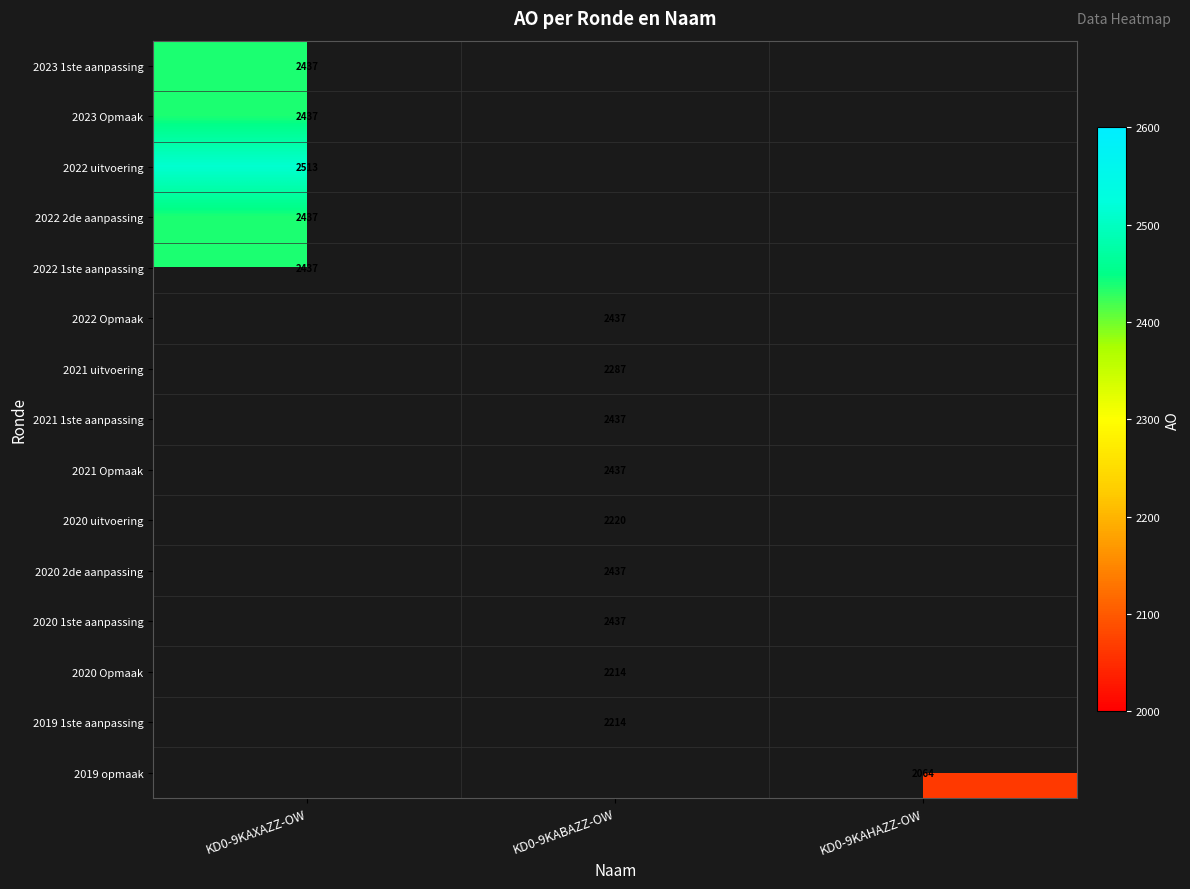

True or false: 2022 1ste aanpassing has a value of 2437 at KD0-9KAXAZZ-OW.

True